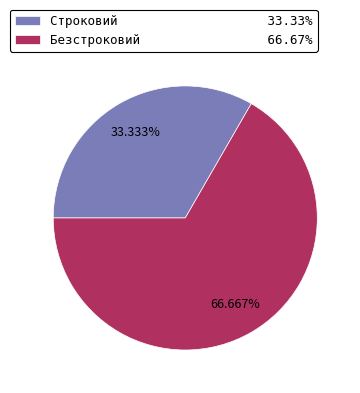

Do Строковий and Безстроковий together represent more than half of the pie?

Yes